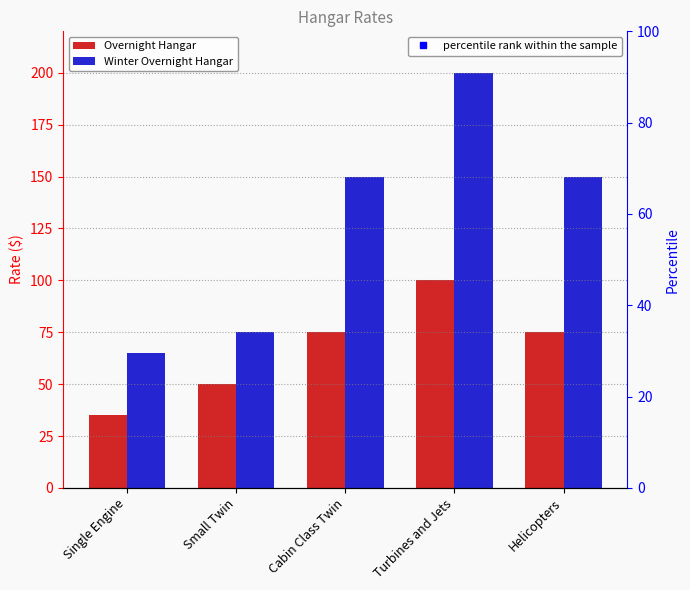

At which category is the sum across all series the highest?

Turbines and Jets